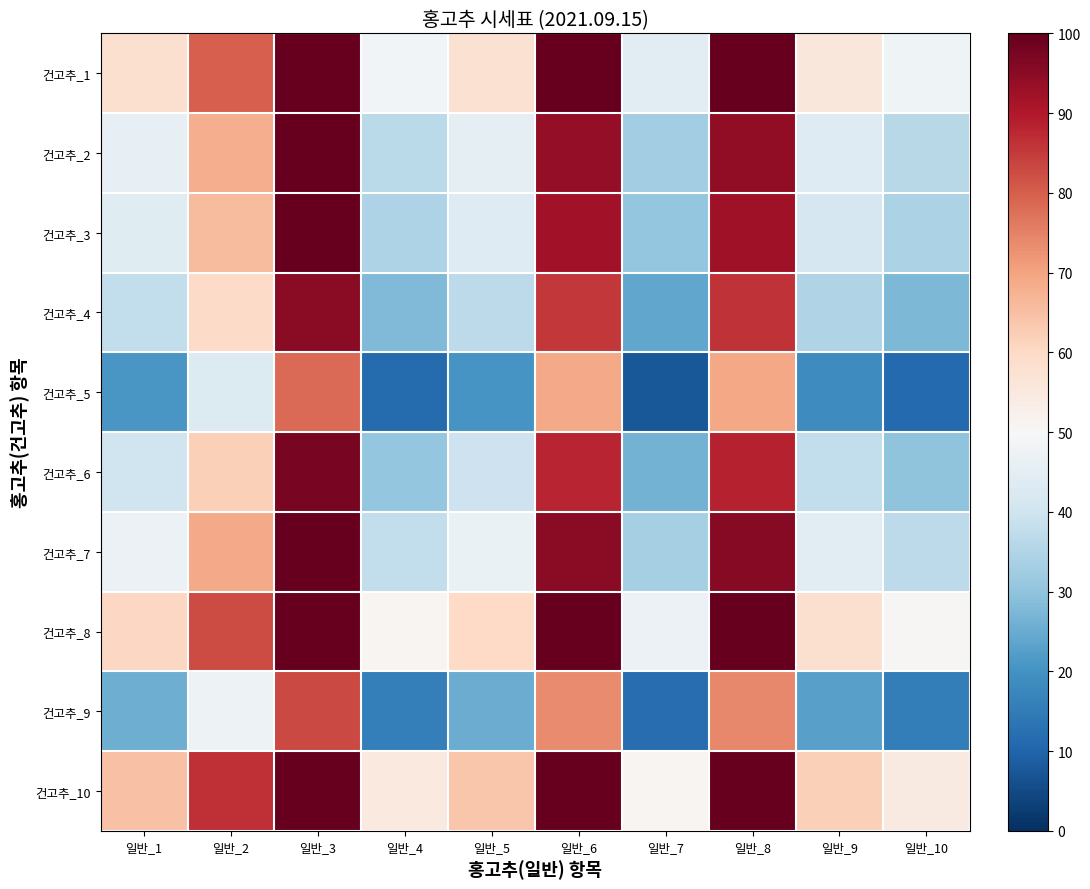

Reading right to left, extract all data points from this chart.

건고추_1: 일반_10=48.0	일반_9=55.5	일반_8=106.5	일반_7=44.5	일반_6=106.0	일반_5=57.5	일반_4=48.5	일반_3=115.5	일반_2=80.0	일반_1=58.0
건고추_2: 일반_10=36.0	일반_9=43.5	일반_8=94.5	일반_7=32.5	일반_6=94.0	일반_5=45.5	일반_4=36.5	일반_3=103.5	일반_2=68.0	일반_1=46.0
건고추_3: 일반_10=34.0	일반_9=41.5	일반_8=92.5	일반_7=30.5	일반_6=92.0	일반_5=43.5	일반_4=34.5	일반_3=101.5	일반_2=66.0	일반_1=44.0
건고추_4: 일반_10=27.5	일반_9=35.0	일반_8=86.0	일반_7=24.0	일반_6=85.5	일반_5=37.0	일반_4=28.0	일반_3=95.0	일반_2=59.5	일반_1=37.5
건고추_5: 일반_10=11.0	일반_9=18.5	일반_8=69.5	일반_7=7.5	일반_6=69.0	일반_5=20.5	일반_4=11.5	일반_3=78.5	일반_2=43.0	일반_1=21.0
건고추_6: 일반_10=30.0	일반_9=37.5	일반_8=88.5	일반_7=26.5	일반_6=88.0	일반_5=39.5	일반_4=30.5	일반_3=97.5	일반_2=62.0	일반_1=40.0
건고추_7: 일반_10=37.0	일반_9=44.5	일반_8=95.5	일반_7=33.5	일반_6=95.0	일반_5=46.5	일반_4=37.5	일반_3=104.5	일반_2=69.0	일반_1=47.0
건고추_8: 일반_10=50.5	일반_9=58.0	일반_8=109.0	일반_7=47.0	일반_6=108.5	일반_5=60.0	일반_4=51.0	일반_3=118.0	일반_2=82.5	일반_1=60.5
건고추_9: 일반_10=15.5	일반_9=23.0	일반_8=74.0	일반_7=12.0	일반_6=73.5	일반_5=25.0	일반_4=16.0	일반_3=83.0	일반_2=47.5	일반_1=25.5
건고추_10: 일반_10=54.5	일반_9=62.0	일반_8=113.0	일반_7=51.0	일반_6=112.5	일반_5=64.0	일반_4=55.0	일반_3=122.0	일반_2=86.5	일반_1=64.5